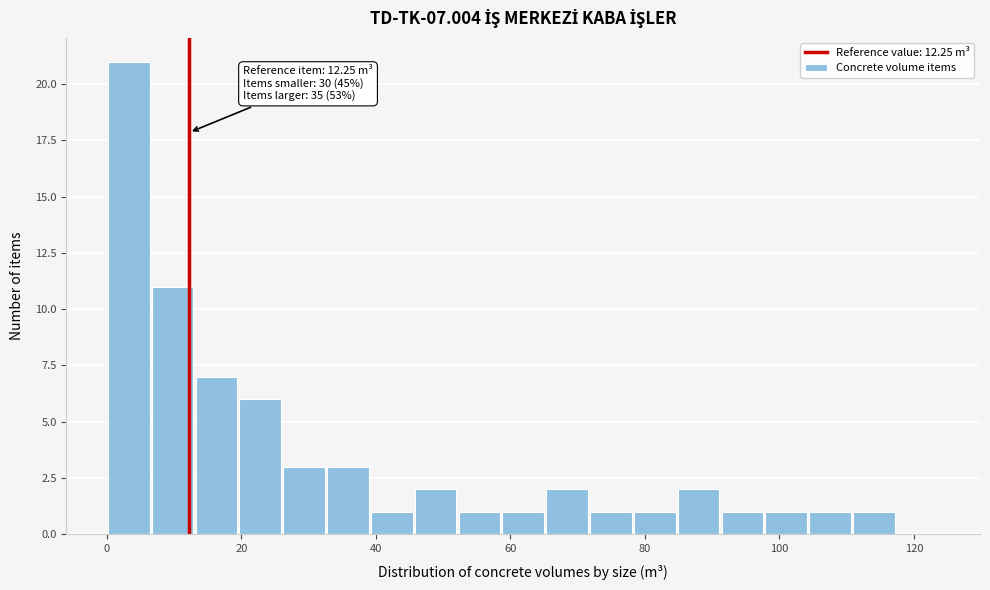

Read against the x-axis, roughly where is the centre of the tallest bar?

4